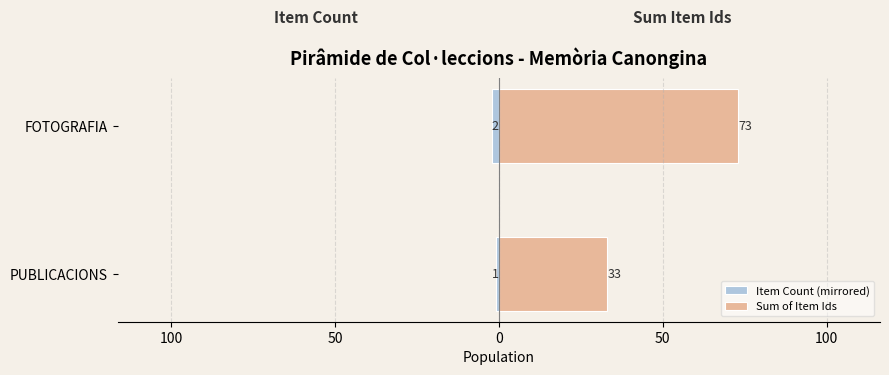

What is the difference between the maximum and minimum values in the Sum of Item Ids series?

40